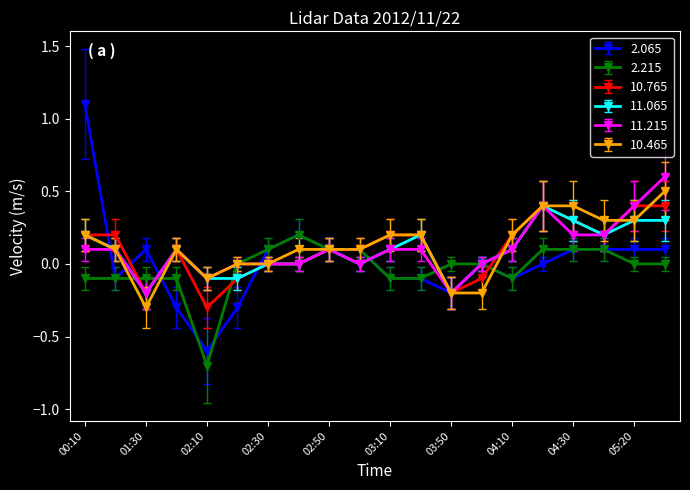

What is the lowest value of the 10.465 series?

-0.3